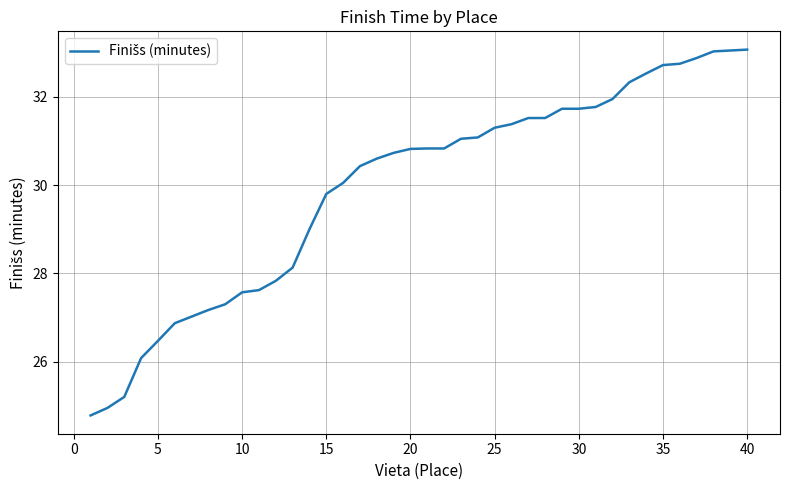

What is the difference between the second highest and minimum values?

8.3